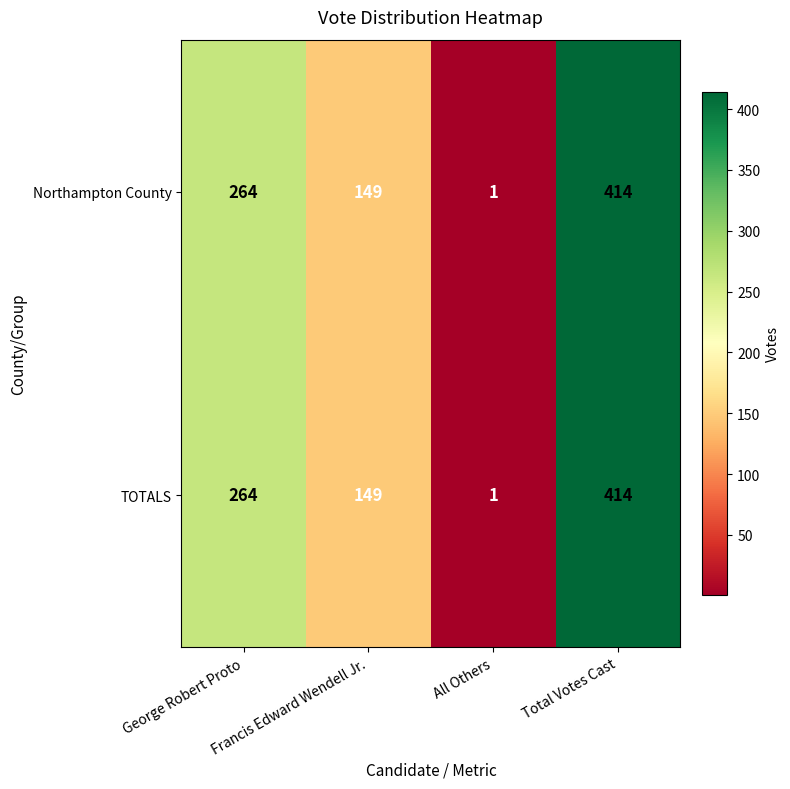

Is it true that Northampton County equals 149 at Francis Edward Wendell Jr.?

True